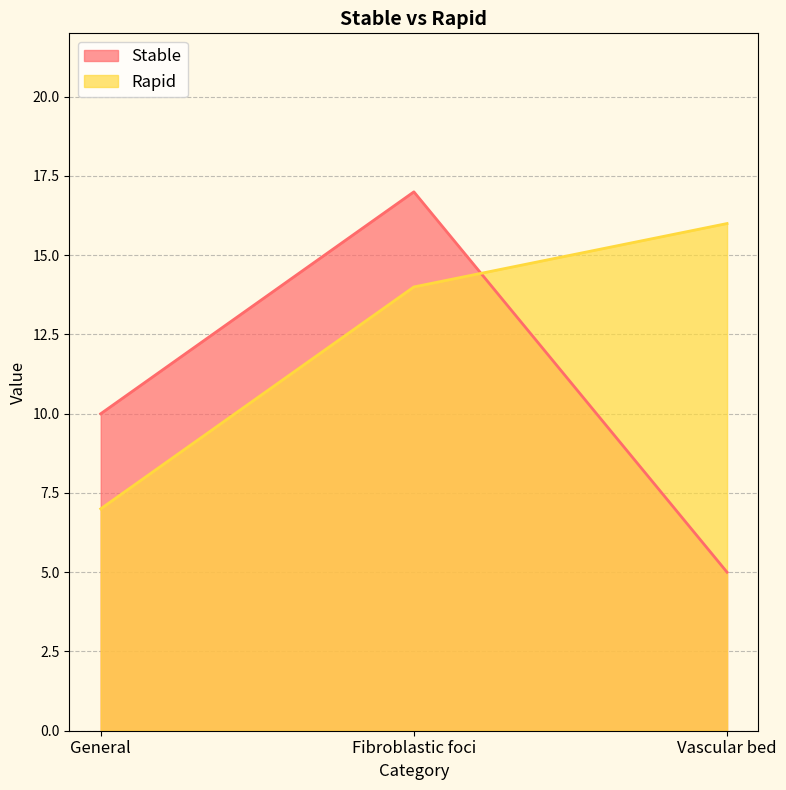

How many lines are shown in the chart?

2